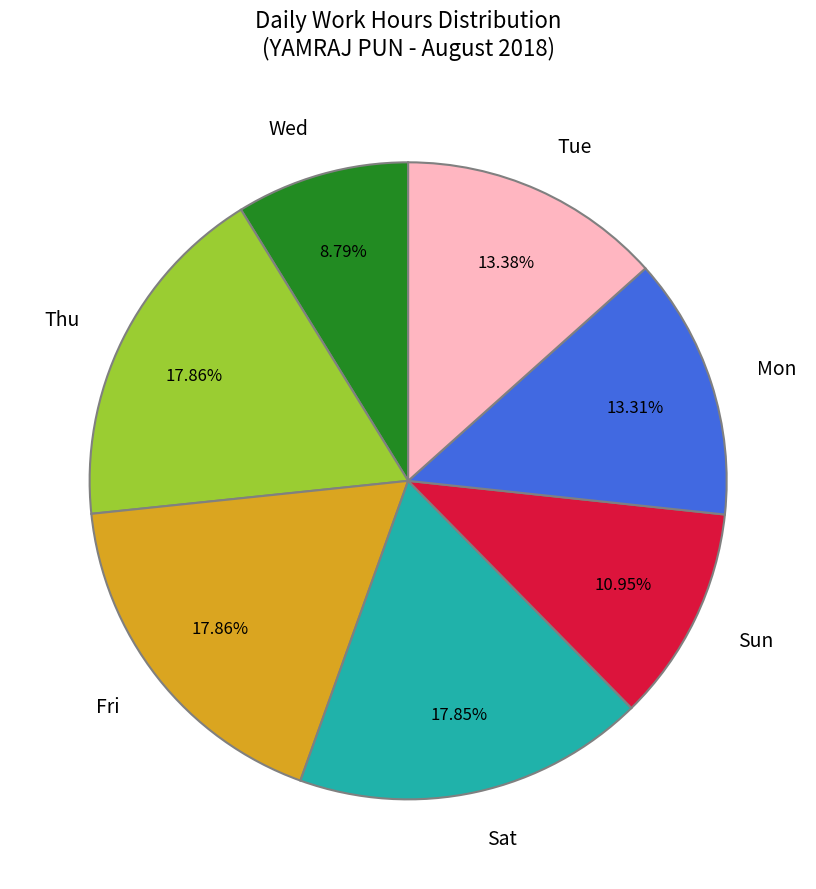

What is the ratio of the value at Thu to the value at Sat?

1.0